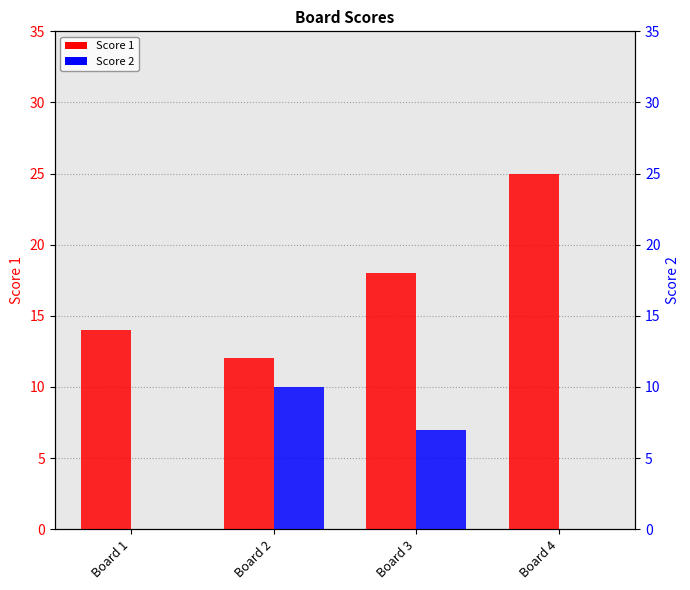

Between Board 2 and Board 4, which is larger?

Board 4